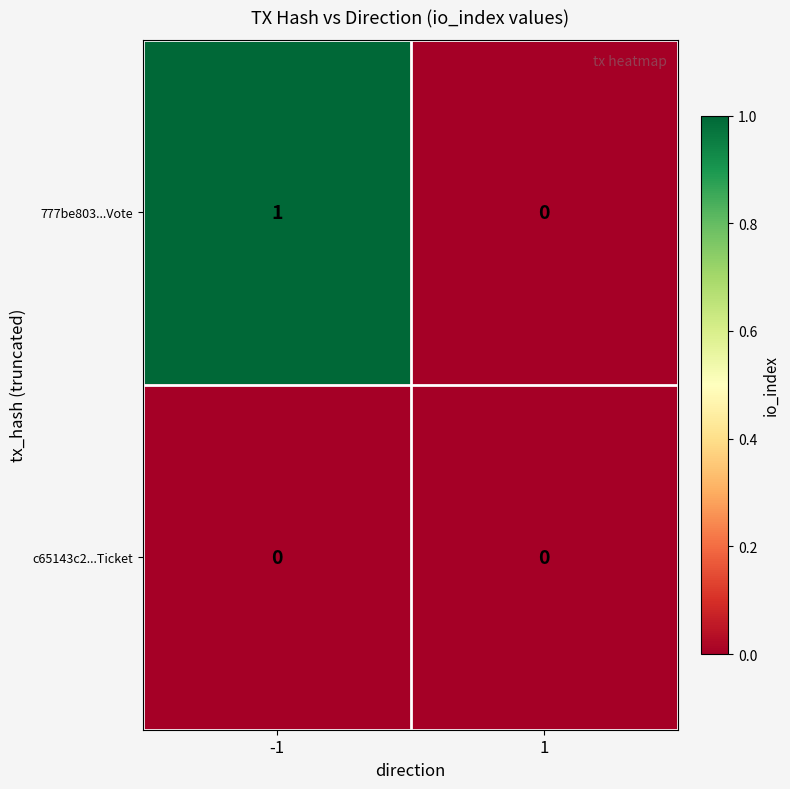

Which series has the largest total across all categories?

777be803...Vote